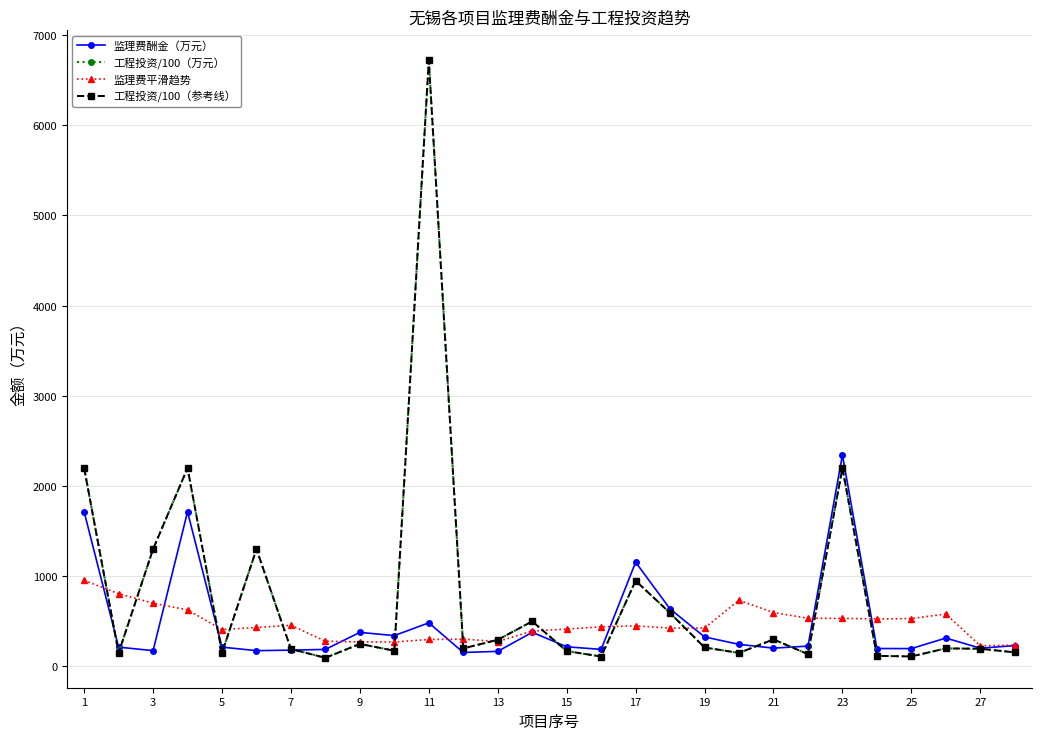

Is this an area chart (filled region under the line)?

No